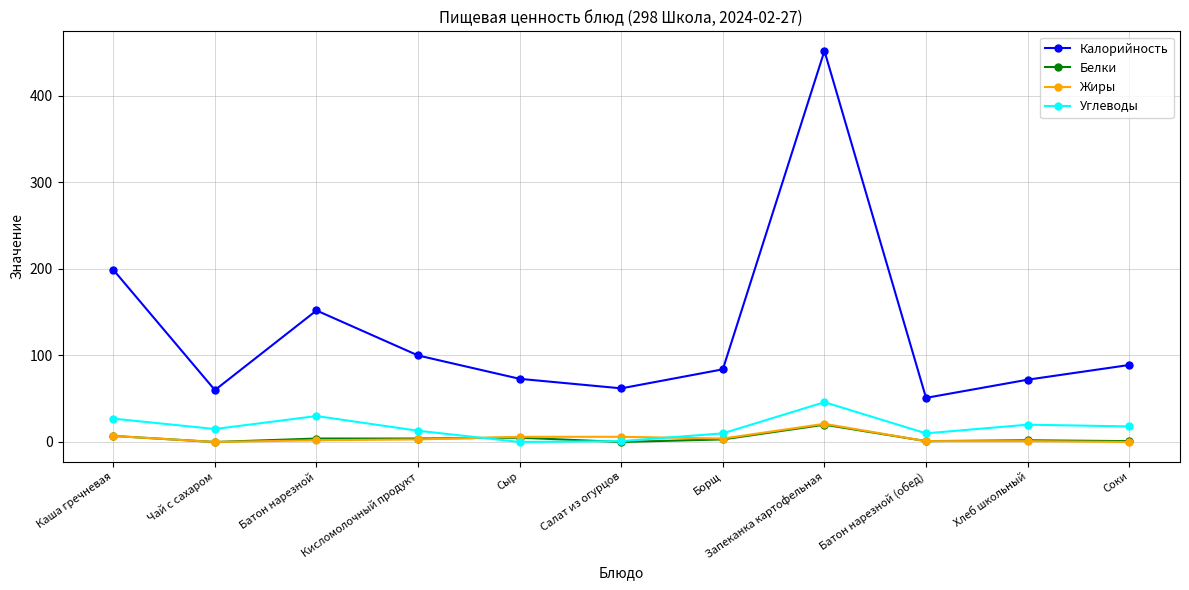

Where is the first local maximum for Калорийность?

Батон нарезной